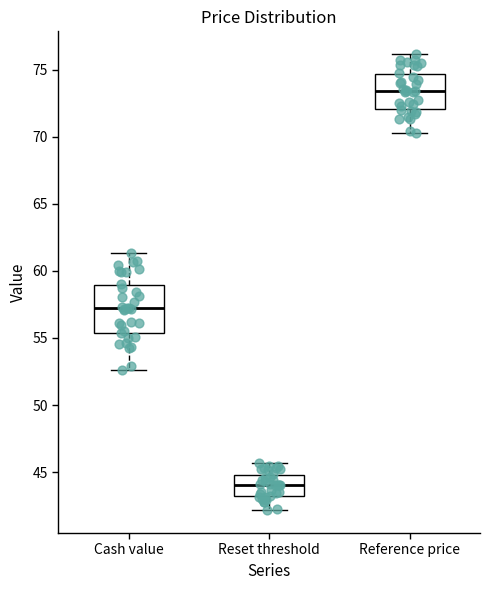

Reading left to right, read every box against the y-axis: the position of its median line, the range the box covers, and the ends of its whiskers. The values are not printed on the chart, so give them approximately, as read against the axis.

Cash value: median 57.0, box 55.5 to 59.0, whiskers 52.5 to 61.5
Reset threshold: median 44.0, box 43.0 to 45.0, whiskers 42.0 to 45.5
Reference price: median 73.5, box 72.0 to 74.5, whiskers 70.5 to 76.0